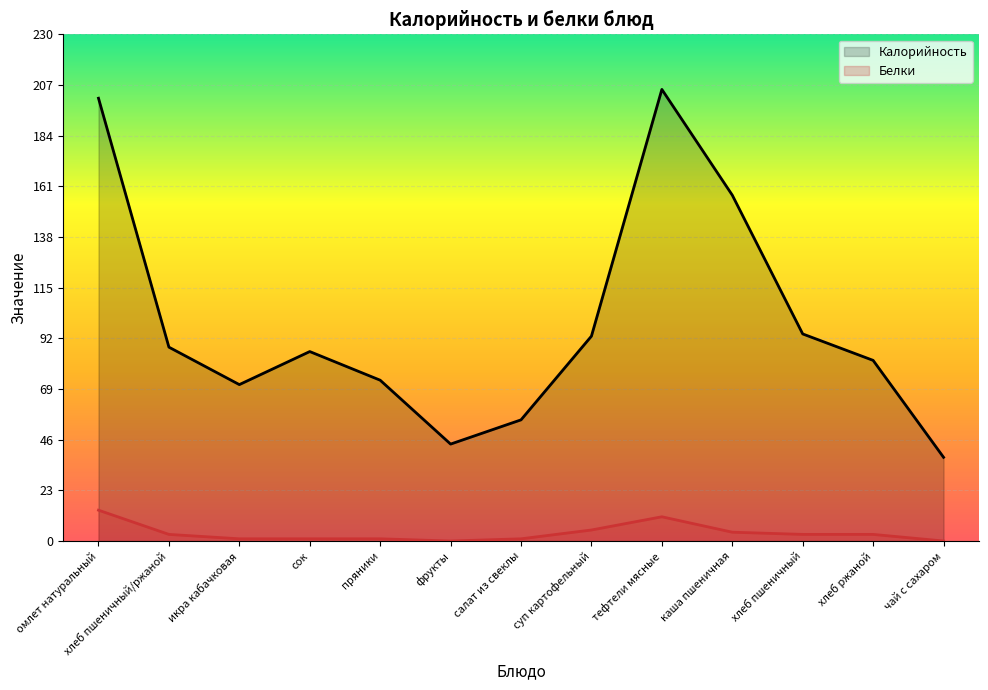

True or false: Белки and Калорийность cross at least once.

False